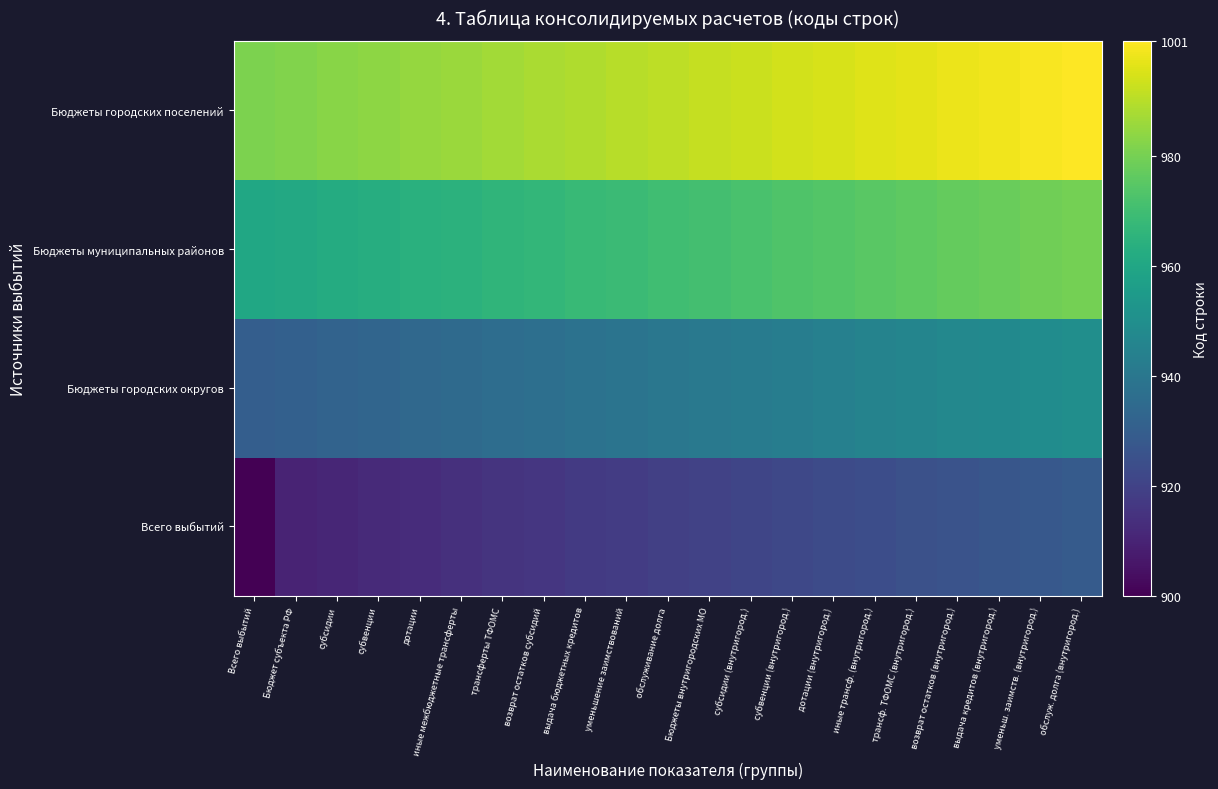

Which series has the widest spread of values?

Всего выбытий